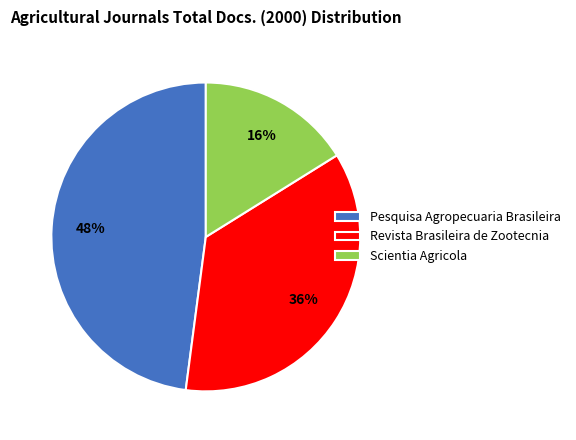

Do Pesquisa Agropecuaria Brasileira and Revista Brasileira de Zootecnia together represent more than half of the pie?

Yes